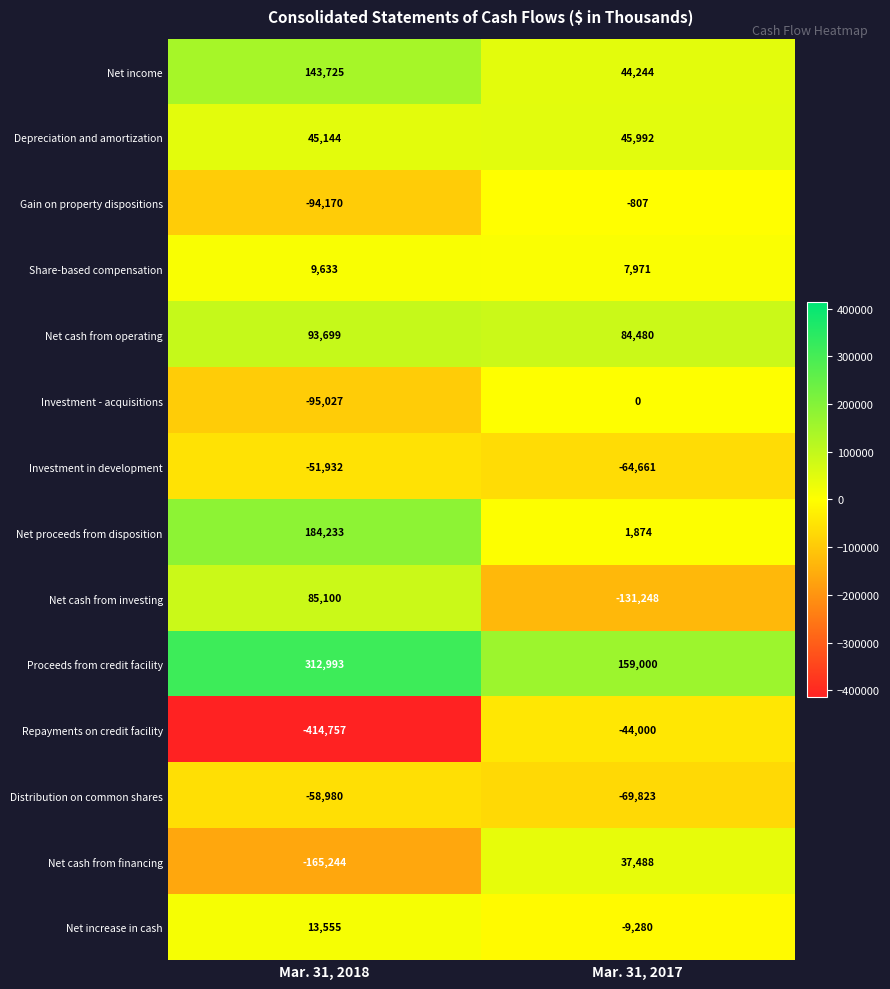

Count the number of data series in this chart.

14